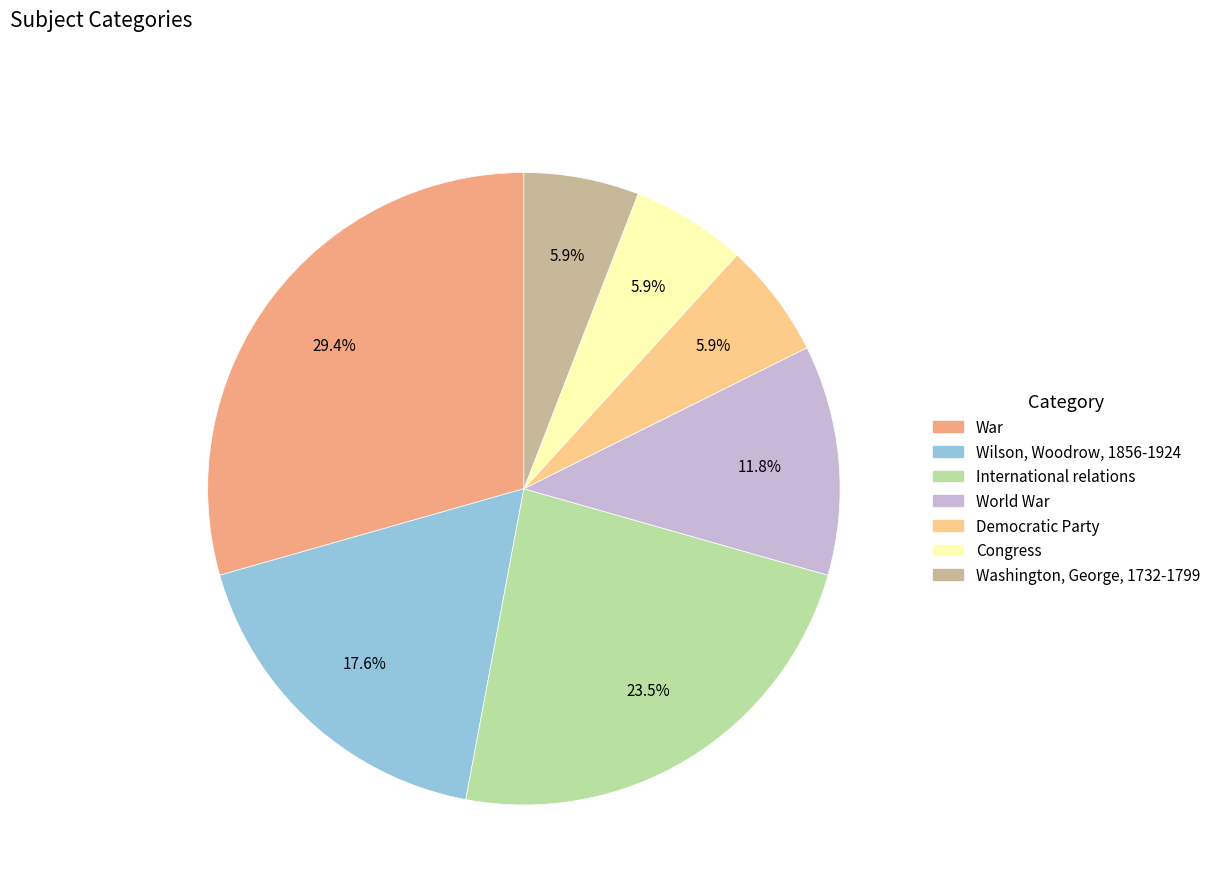

What portion of the pie excludes War?

70.6%